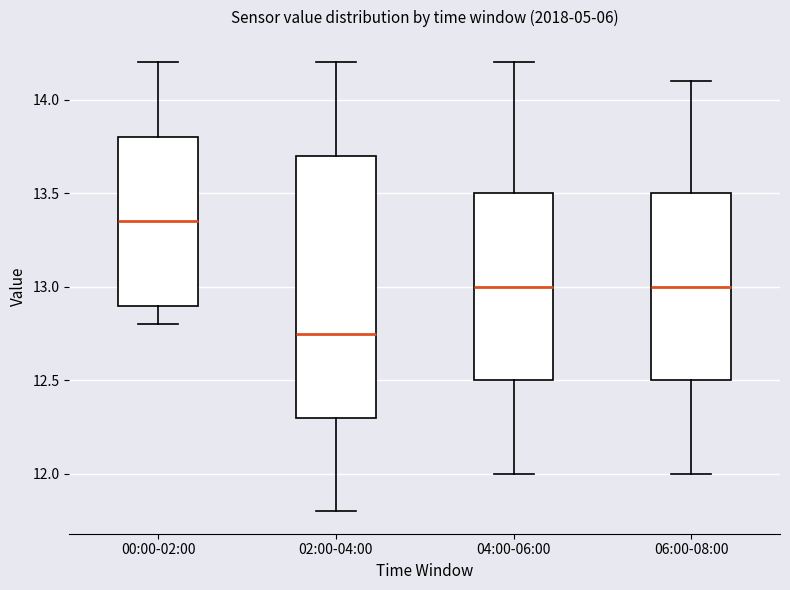

Reading left to right, transcribe this box plot: for each box, give where its median line is, the range the box spans, and where its two whiskers end, as read against the y-axis. The values are not printed on the chart, so give them approximately, as read against the axis.

00:00-02:00: median 13.35, box 12.90 to 13.80, whiskers 12.80 to 14.20
02:00-04:00: median 12.75, box 12.30 to 13.70, whiskers 11.80 to 14.20
04:00-06:00: median 13.00, box 12.50 to 13.50, whiskers 12.00 to 14.20
06:00-08:00: median 13.00, box 12.50 to 13.50, whiskers 12.00 to 14.10